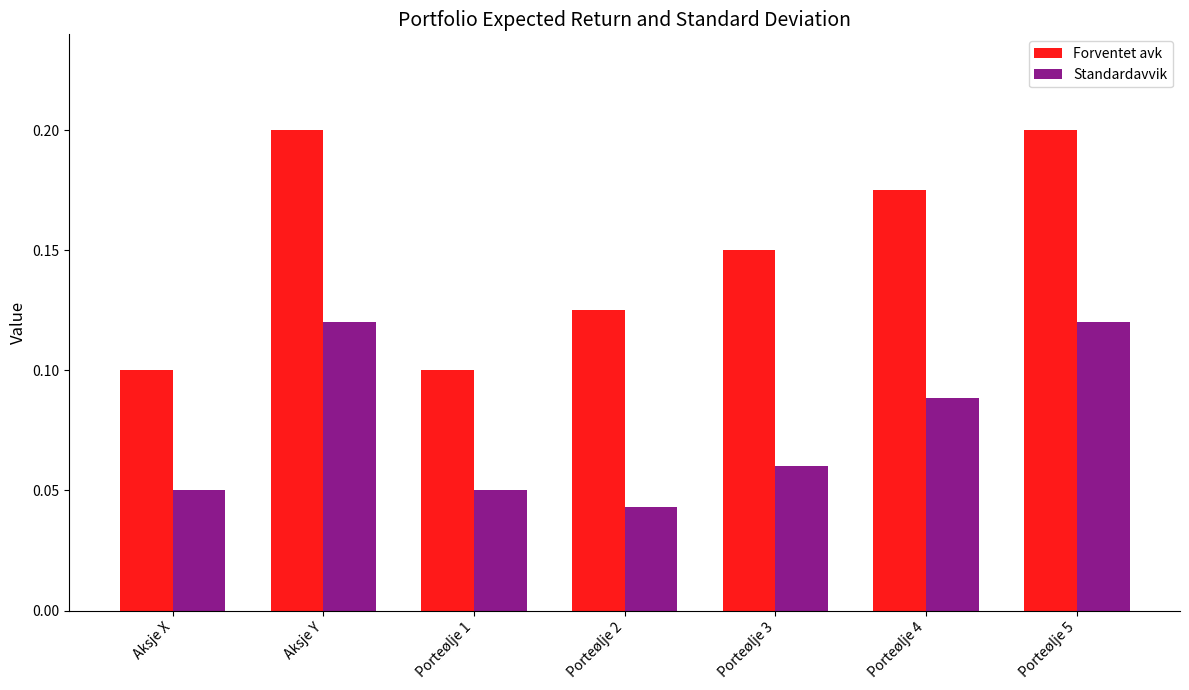

Count the Forventet avk values in the range 0 to 1.

7